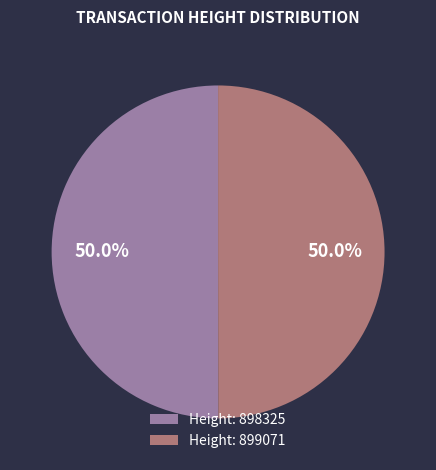

Approximately how many times larger is the value at Height: 899071 compared to Height: 898325?

1.0